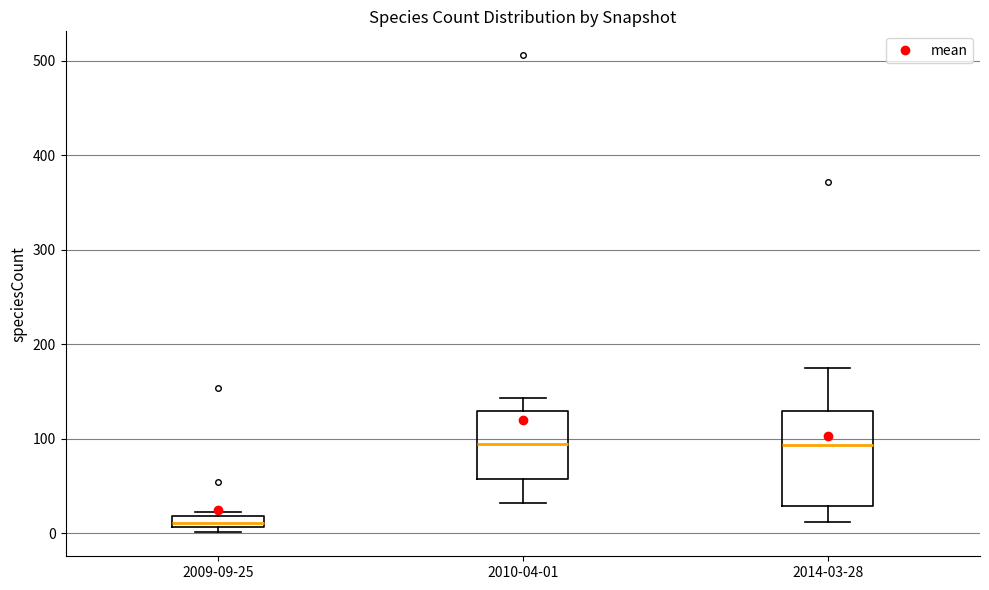

Comparing the boxes themselves (not the whiskers), which one is the tallest?

2014-03-28